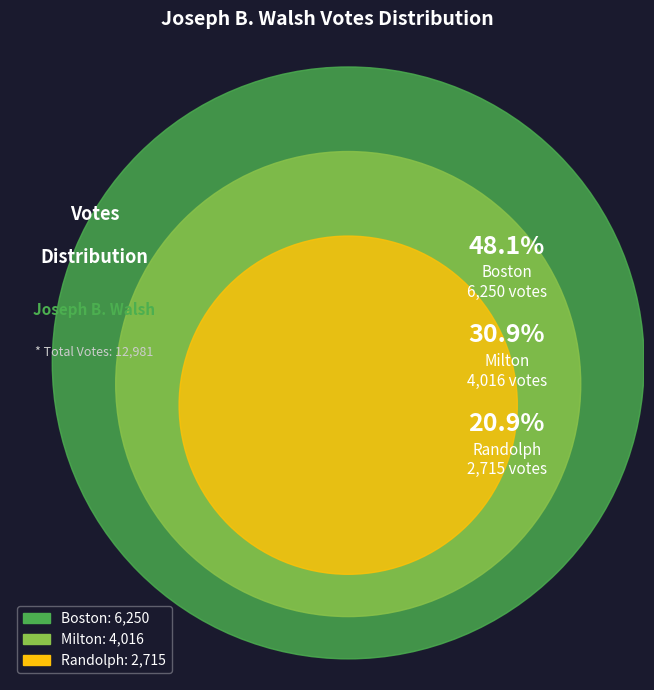

Combined, do Randolph and Milton account for over 50%?

Yes